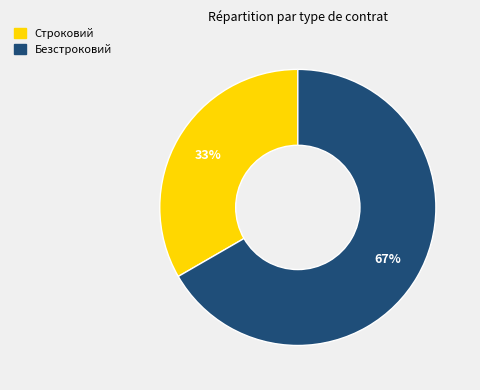

What percentage is the Строковий slice, to the nearest percent?

33%